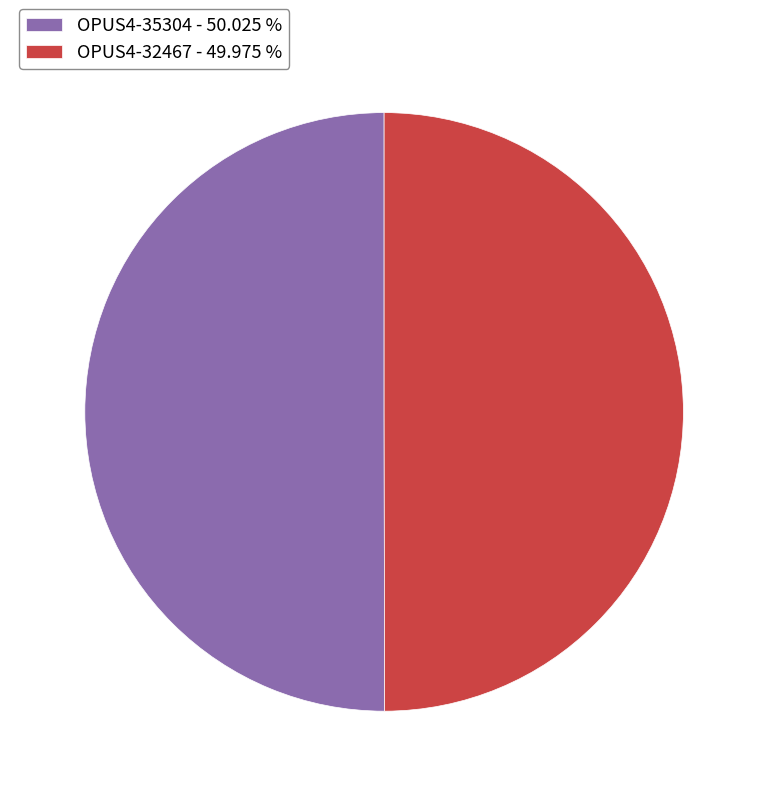

Approximately how many times larger is the value at OPUS4-35304 compared to OPUS4-32467?

1.0